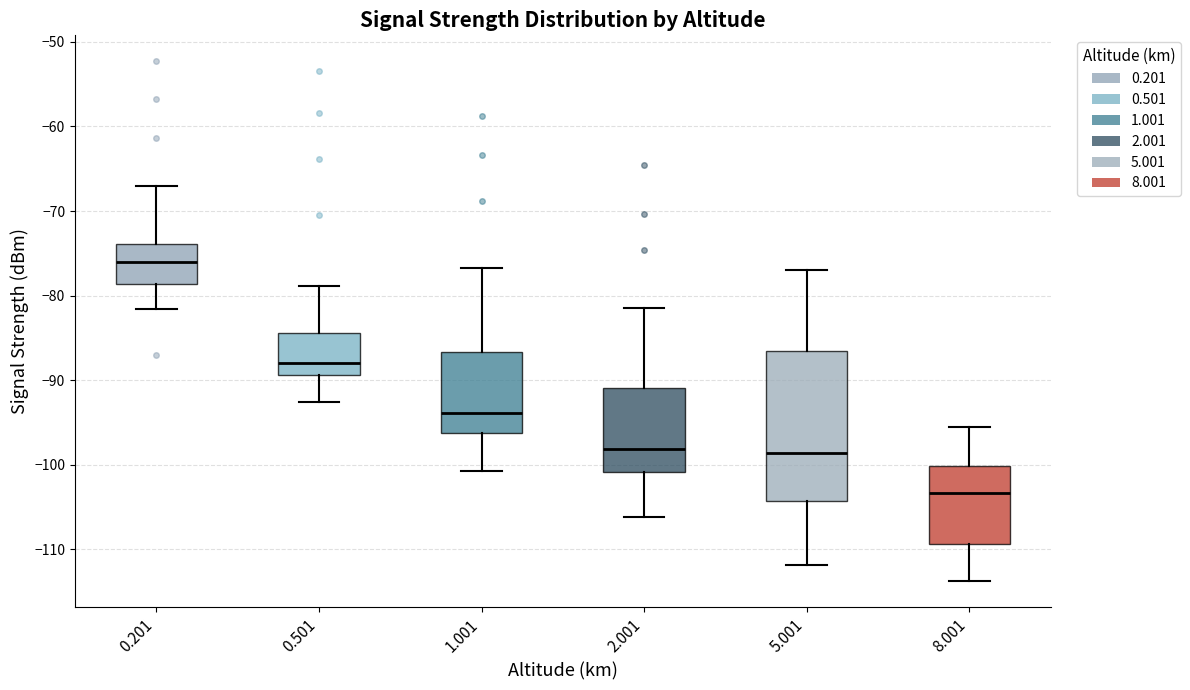

Reading left to right, transcribe this box plot: for each box, give where its median line is, the range the box spans, and where its two whiskers end, as read against the y-axis. The values are not printed on the chart, so give them approximately, as read against the axis.

0.201: median -76, box -79 to -74, whiskers -82 to -67
0.501: median -88, box -89 to -84, whiskers -93 to -79
1.001: median -94, box -96 to -87, whiskers -101 to -77
2.001: median -98, box -101 to -91, whiskers -106 to -81
5.001: median -99, box -104 to -86, whiskers -112 to -77
8.001: median -103, box -109 to -100, whiskers -114 to -96